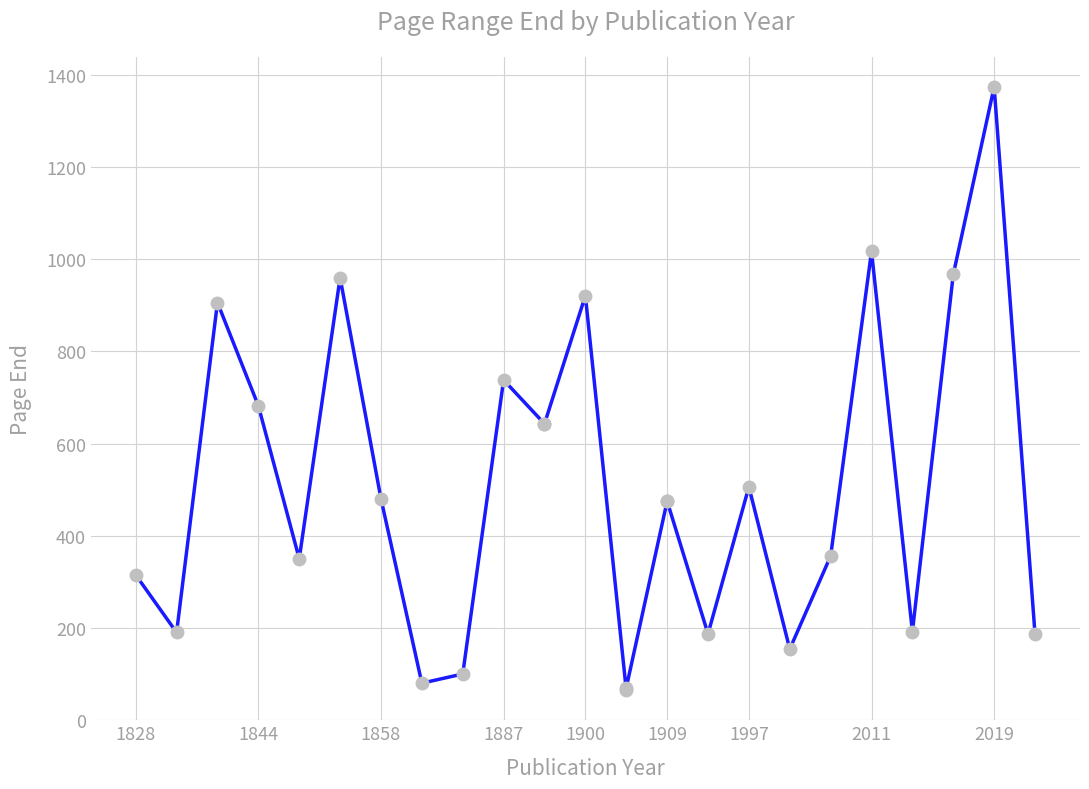

The chart shows a value of 921 at 1900. True or false?

True